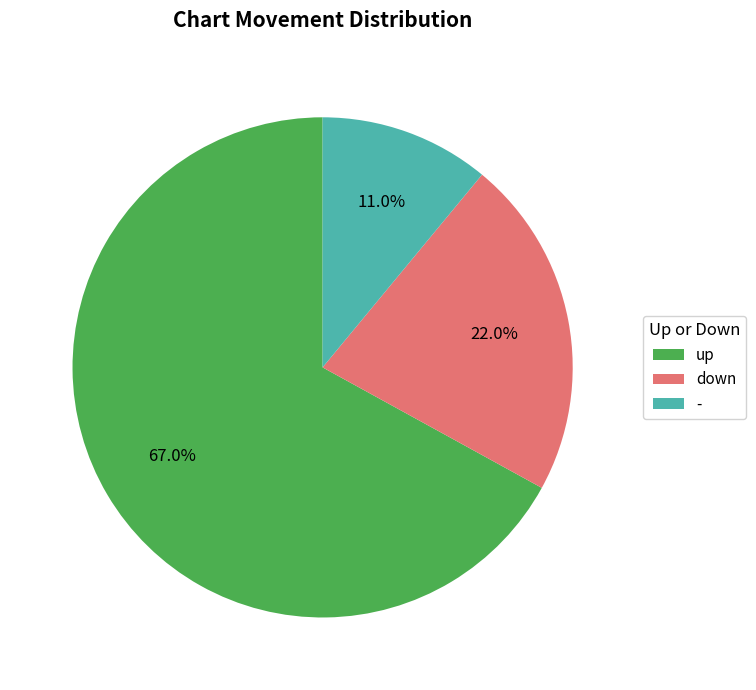

To the nearest percent, what percentage of the pie is -?

11%